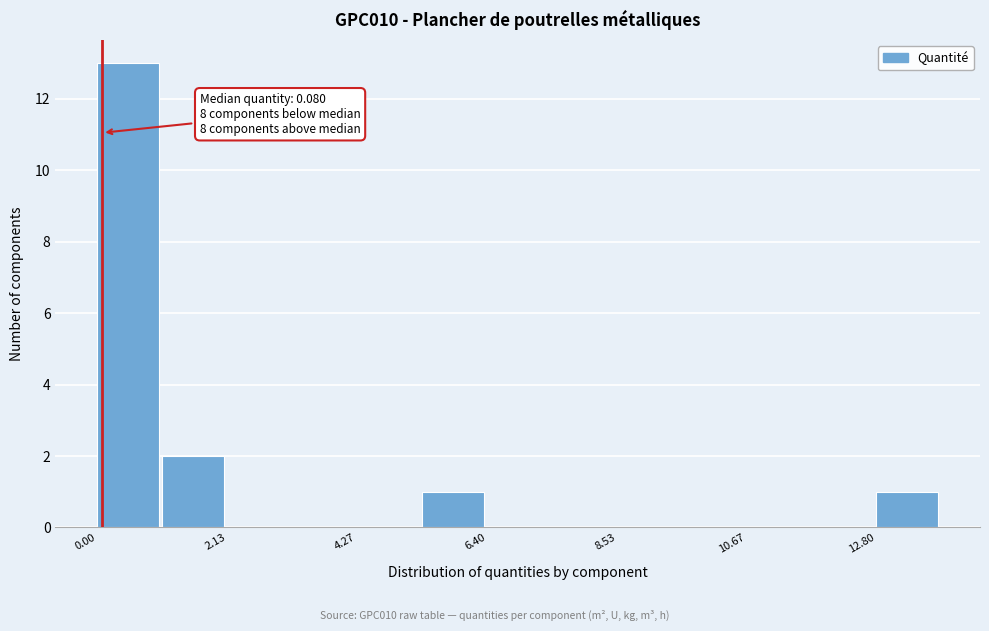

Around what value on the x-axis is the tallest bar? Give the approximate position of its centre, as read against the axis.

0.5